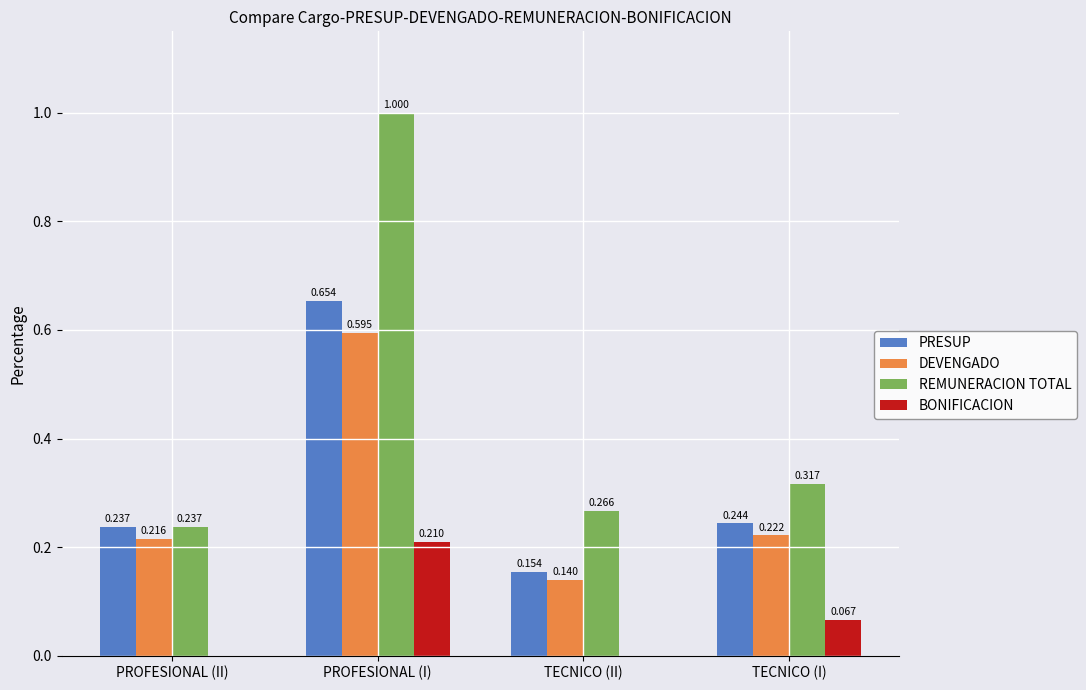

Where is DEVENGADO nearest to the value 0?

TECNICO (II)